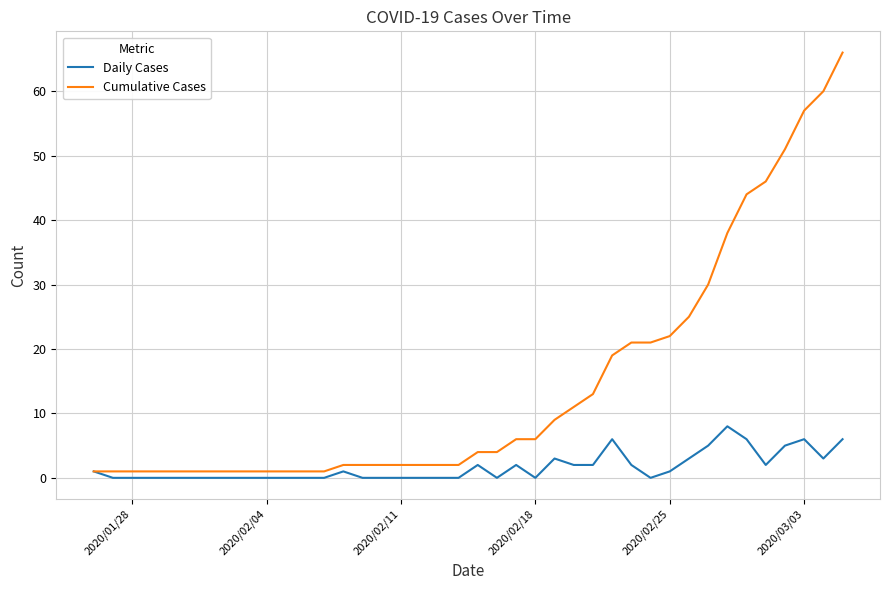

What is the maximum value for Daily Cases?

8